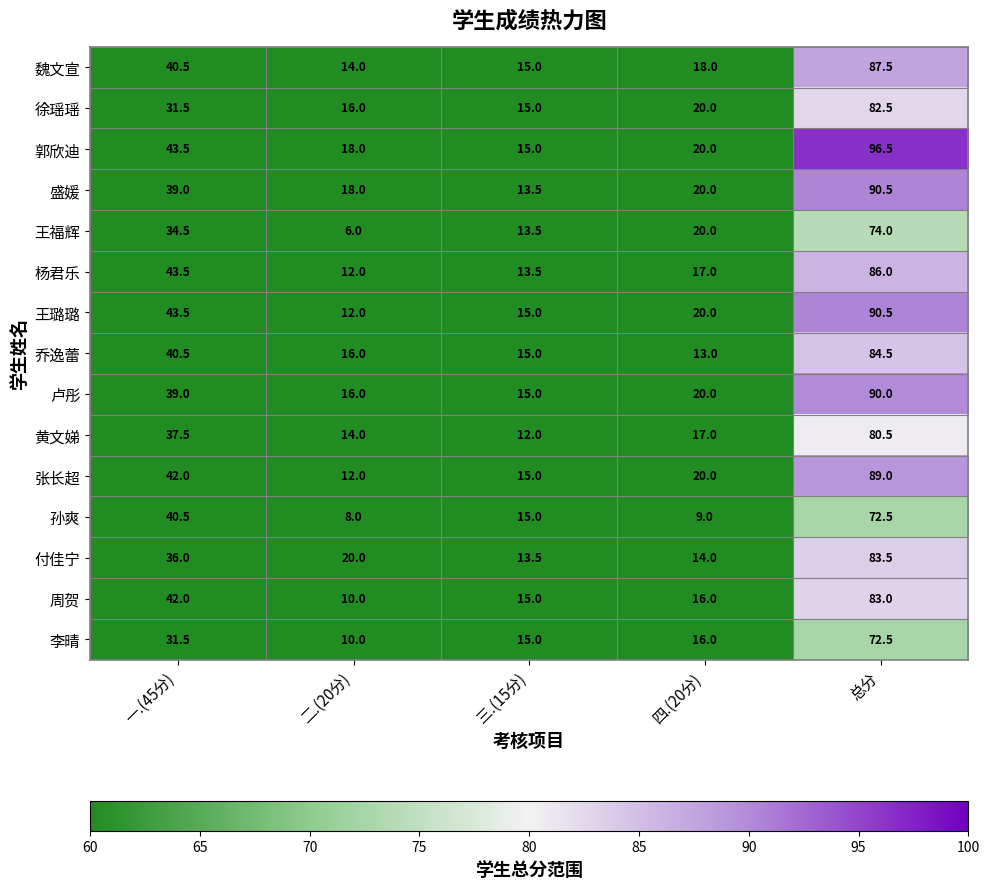

Which series has the largest total across all categories?

郭欣迪